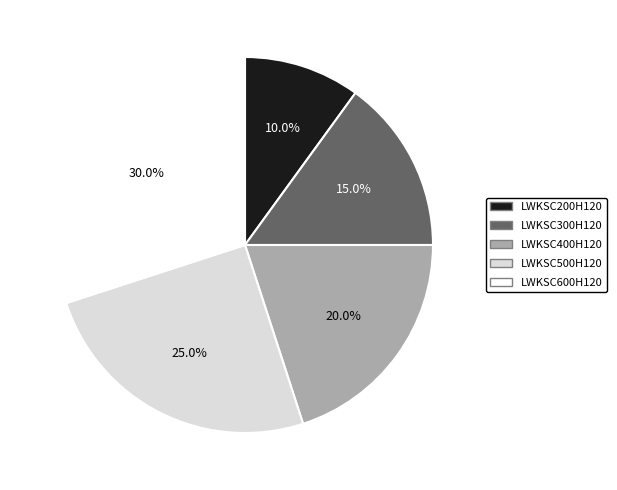

What is the total percentage of LWKSC300H120 and LWKSC600H120?

45.0%